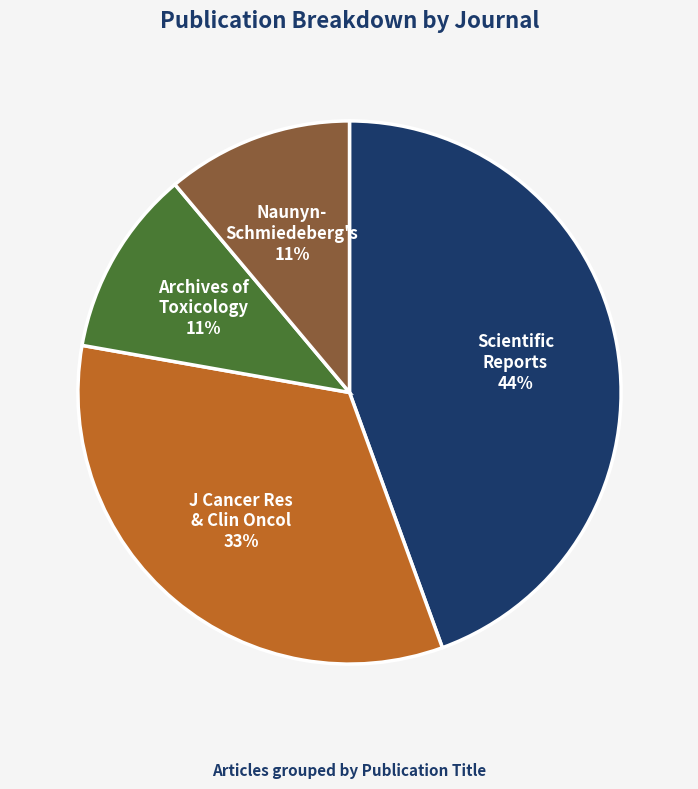

Does any single category account for the majority?

No